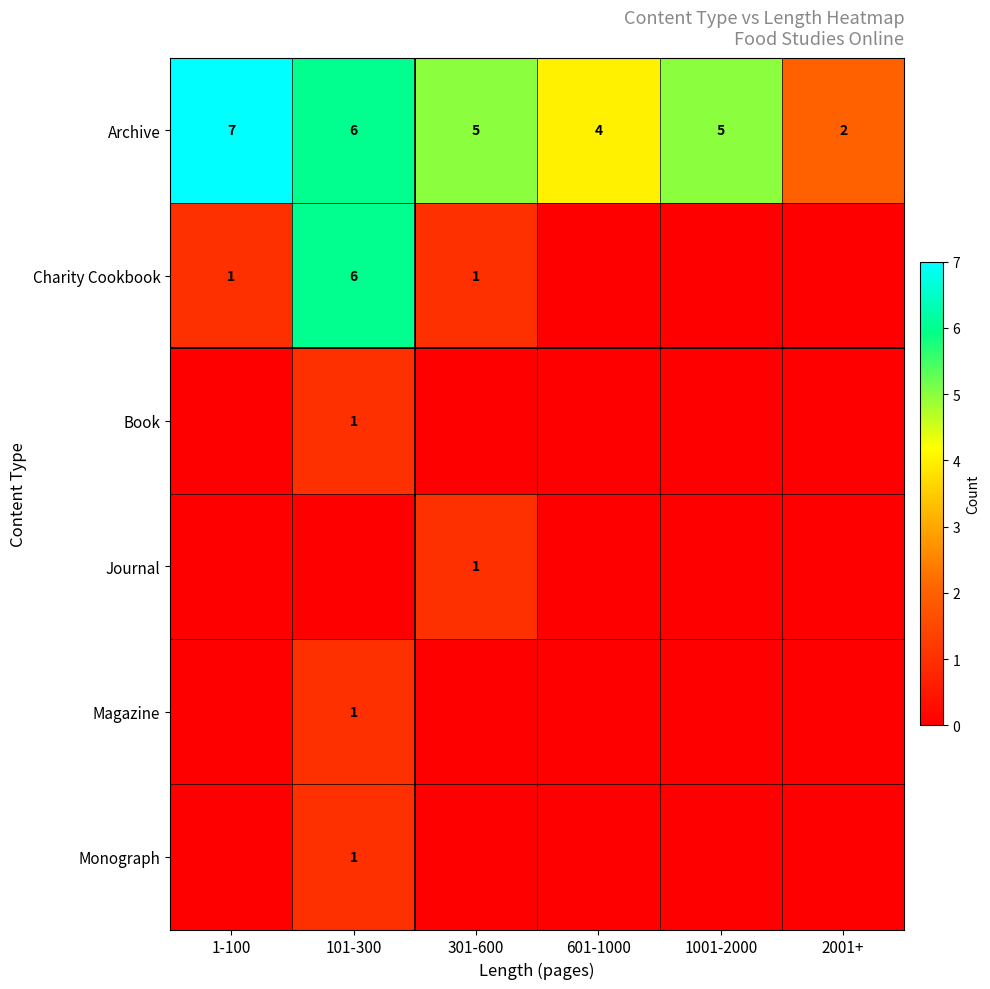

What is the maximum value for Archive?

7